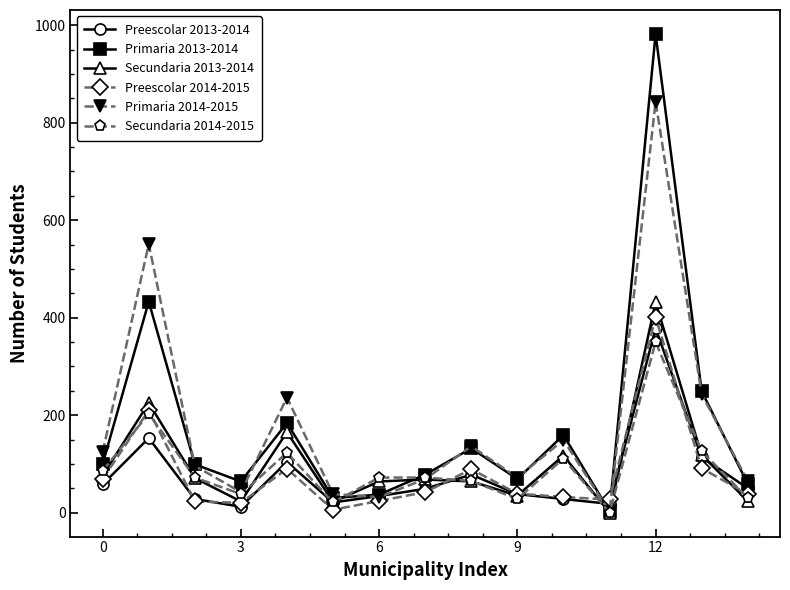

What is the maximum value shown in the chart?

982